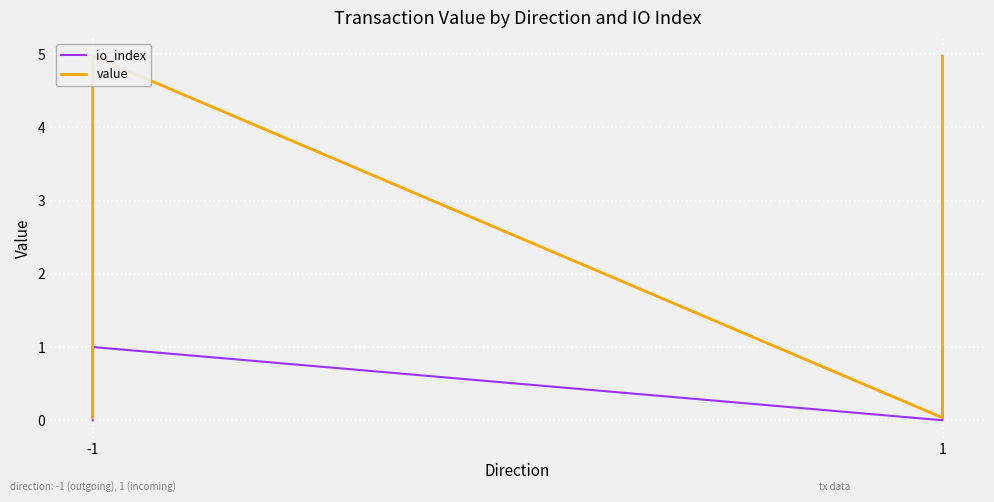

Which series has the largest range (max minus min)?

value